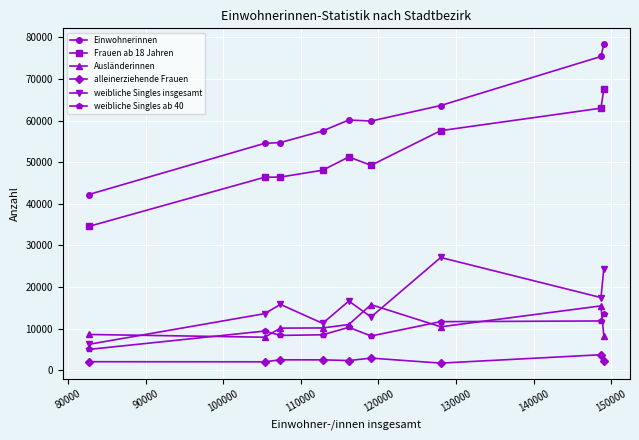

True or false: Frauen ab 18 Jahren and weibliche Singles ab 40 intersect in this chart.

False